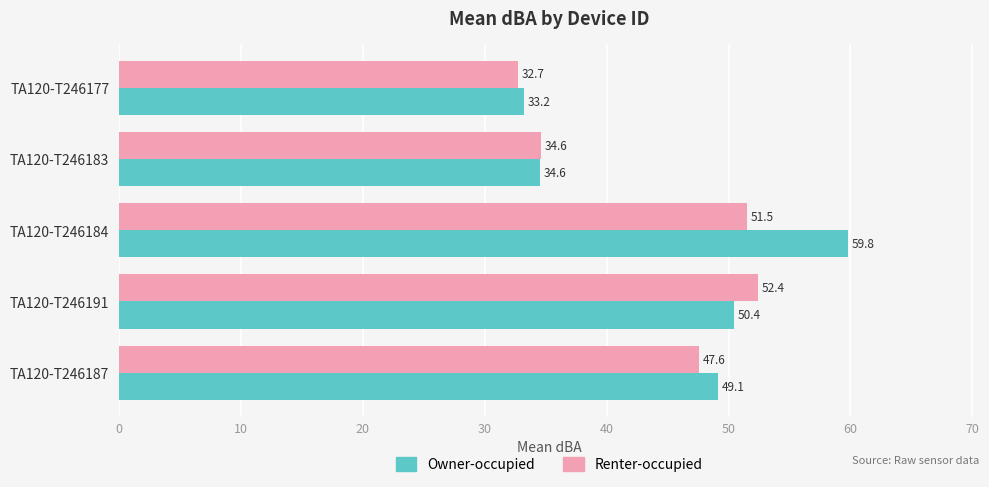

Rank the series by their average value, from highest to lowest.

Owner-occupied, Renter-occupied